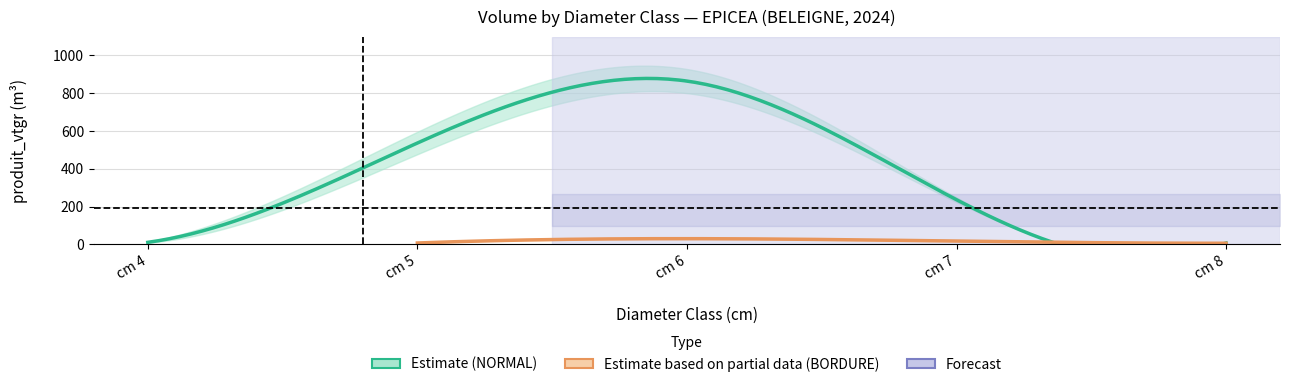

What is the difference between the produit_vtgr values at 5 and 8?

1.4